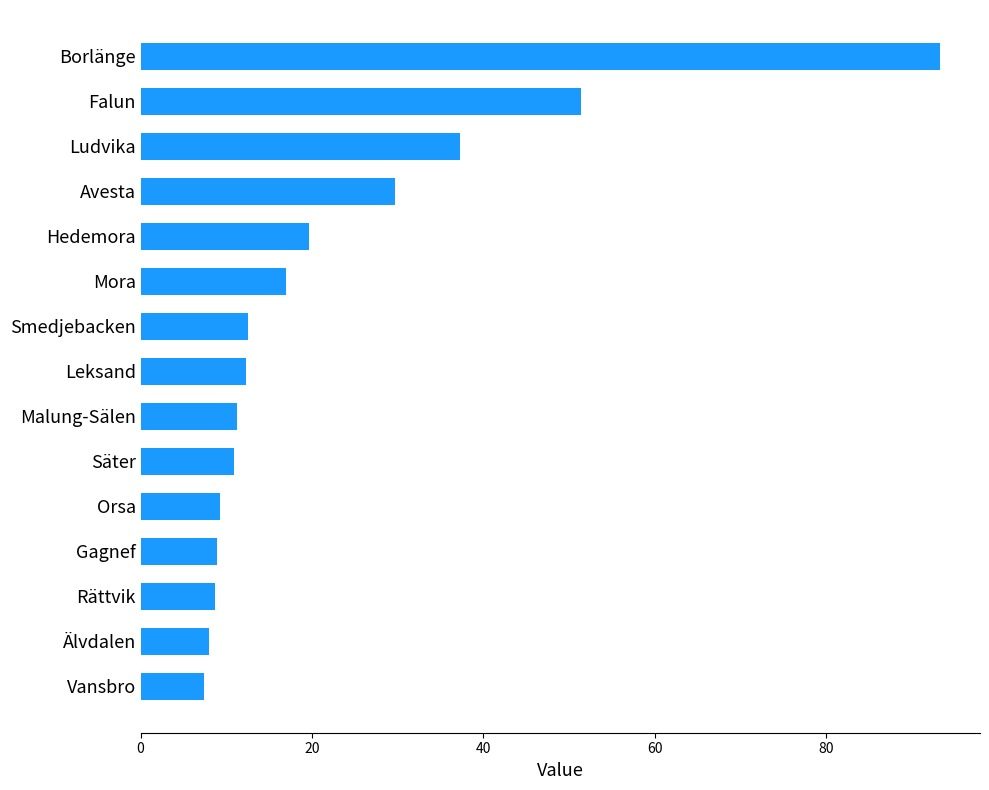

What is the average value?

22.5